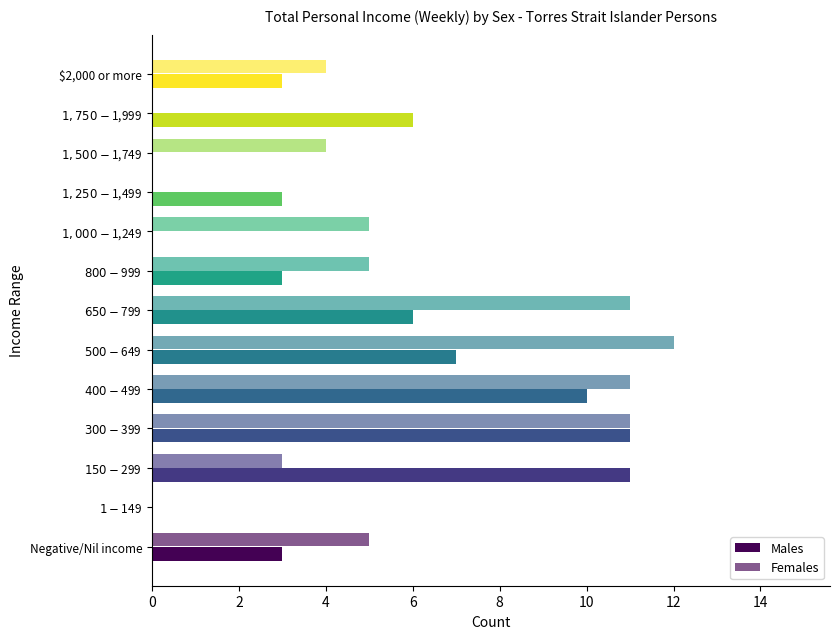

What is the average value of the Males series?

5